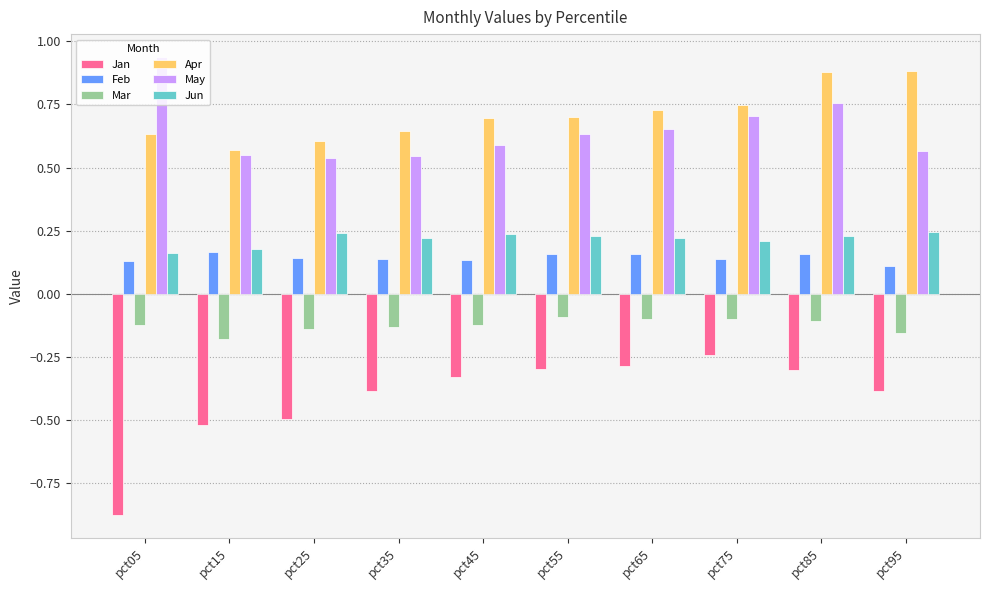

True or false: Feb has a value of 0.1 at pct45.

True